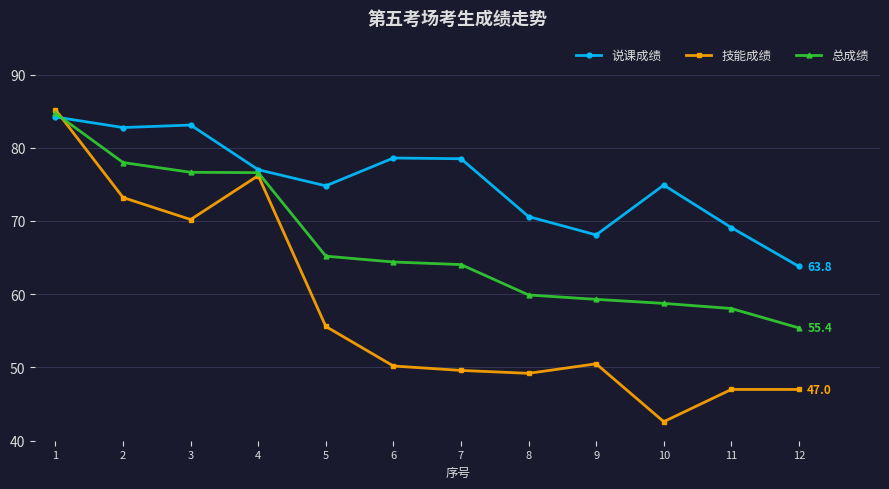

List the series in order of their overall mean, highest first.

说课成绩, 总成绩, 技能成绩